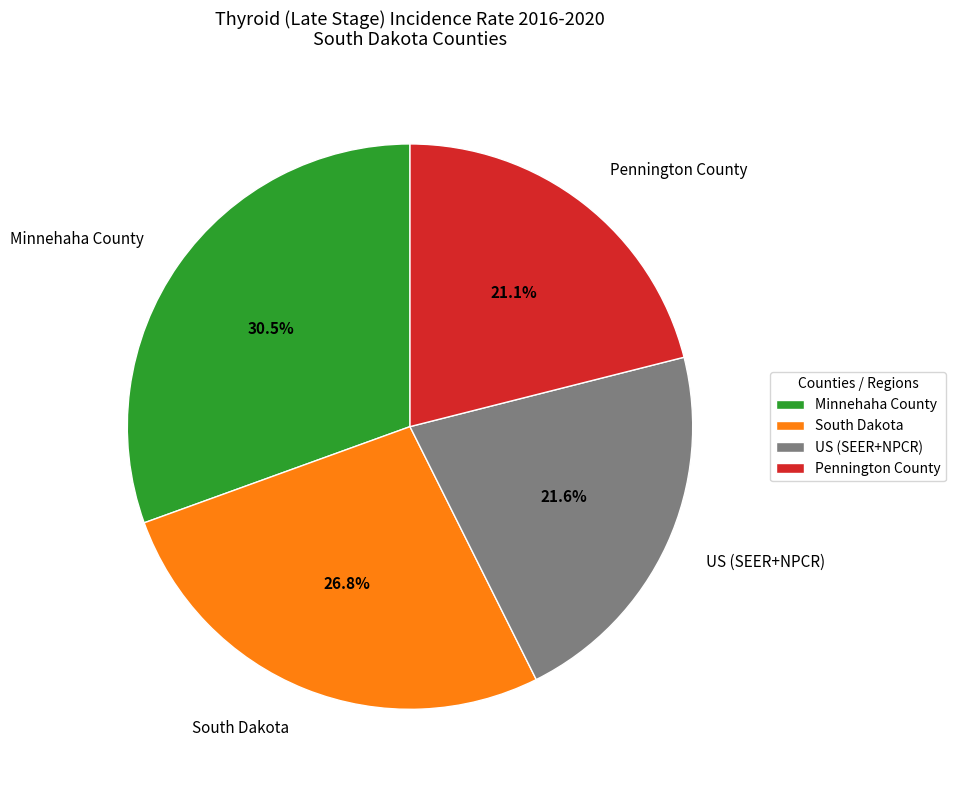

How many segments does this pie chart have?

4